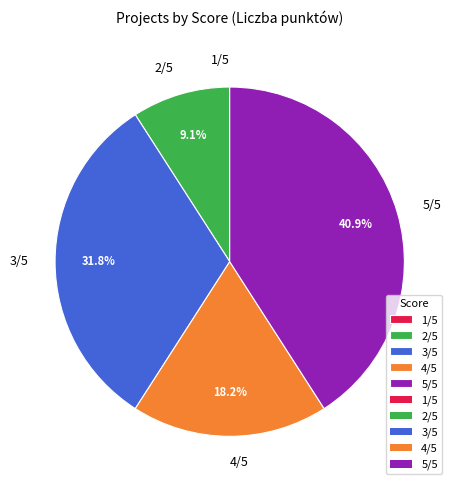

Which category has the biggest portion of the pie?

5/5